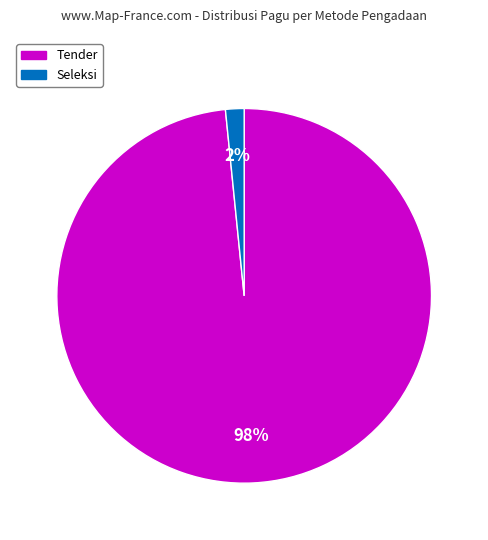

Does any single category account for the majority?

Yes